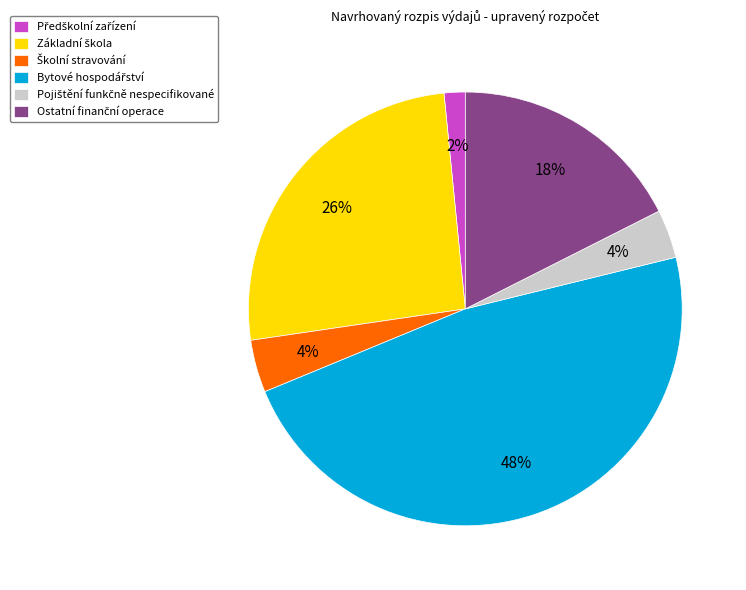

To the nearest percent, what is the average slice percentage?

17%